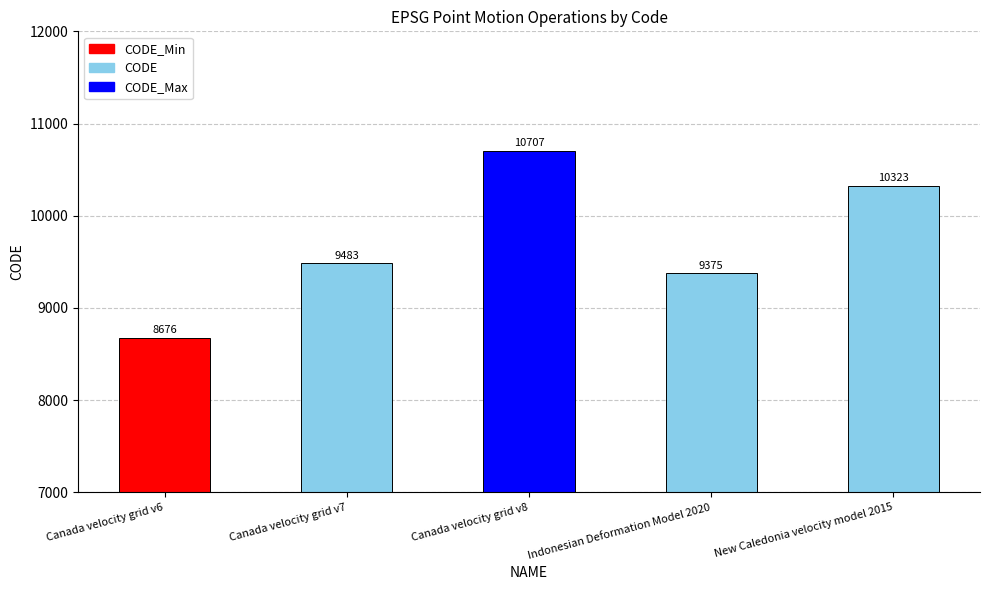

What is the greatest value displayed?

10707